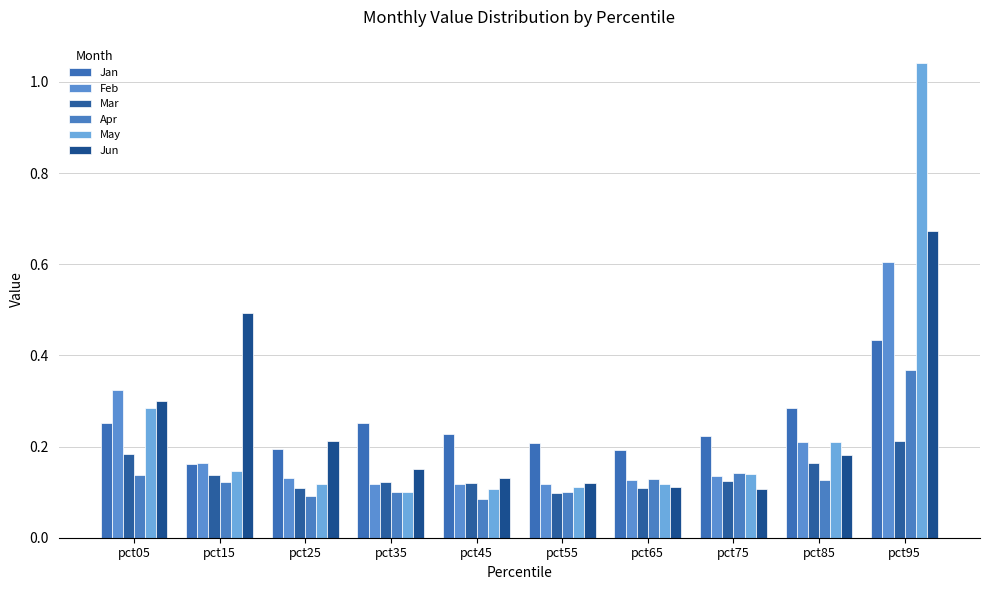

How many distinct data groups are displayed?

6